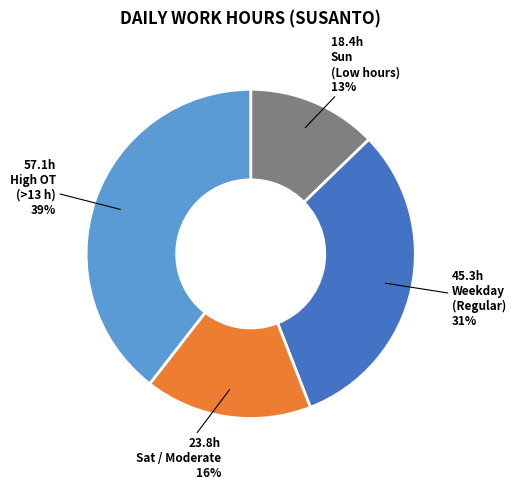

Is there a majority slice in this chart?

No